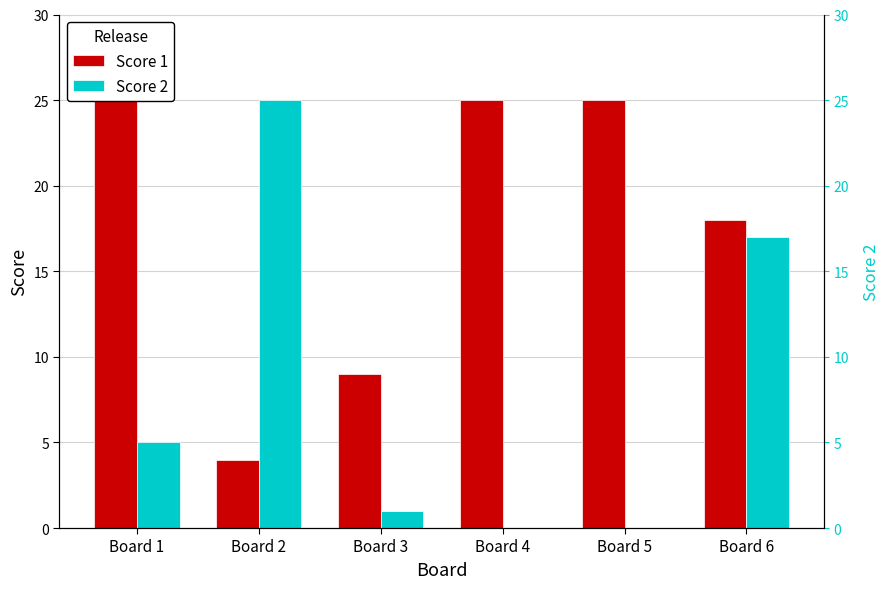

Is the value of Score 1 at Board 6 greater than the value of Score 2 at Board 3?

Yes